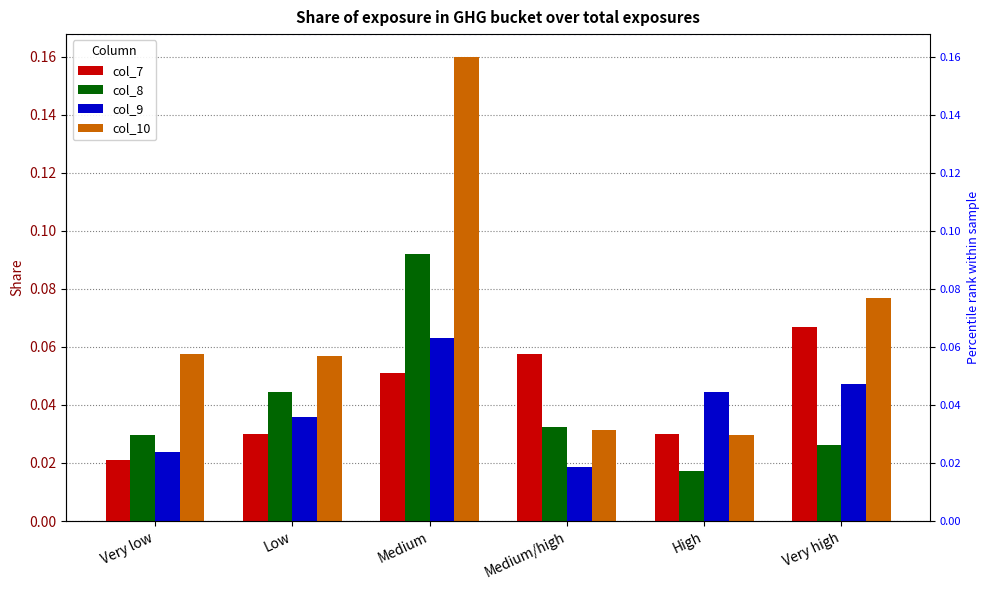

Are the bars grouped side by side (vs. stacked)?

Yes